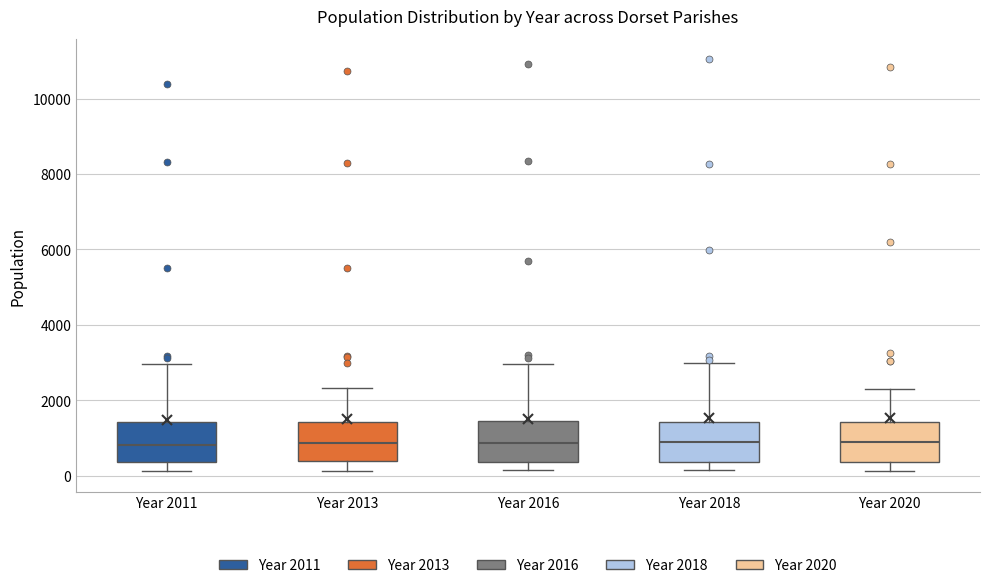

Where does the lower whisker of the box for Year 2020 end on the y-axis? The values are not printed on the chart, so give them approximately, as read against the axis.

200